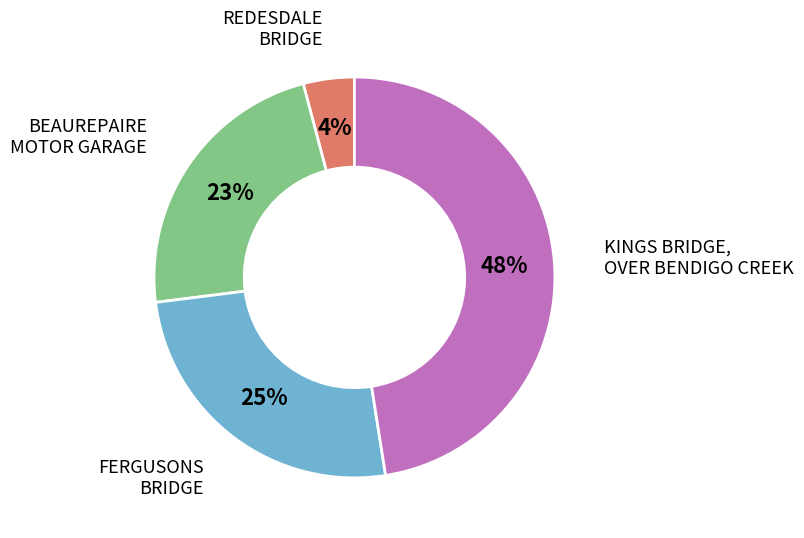

To the nearest percent, what is the average slice percentage?

25%